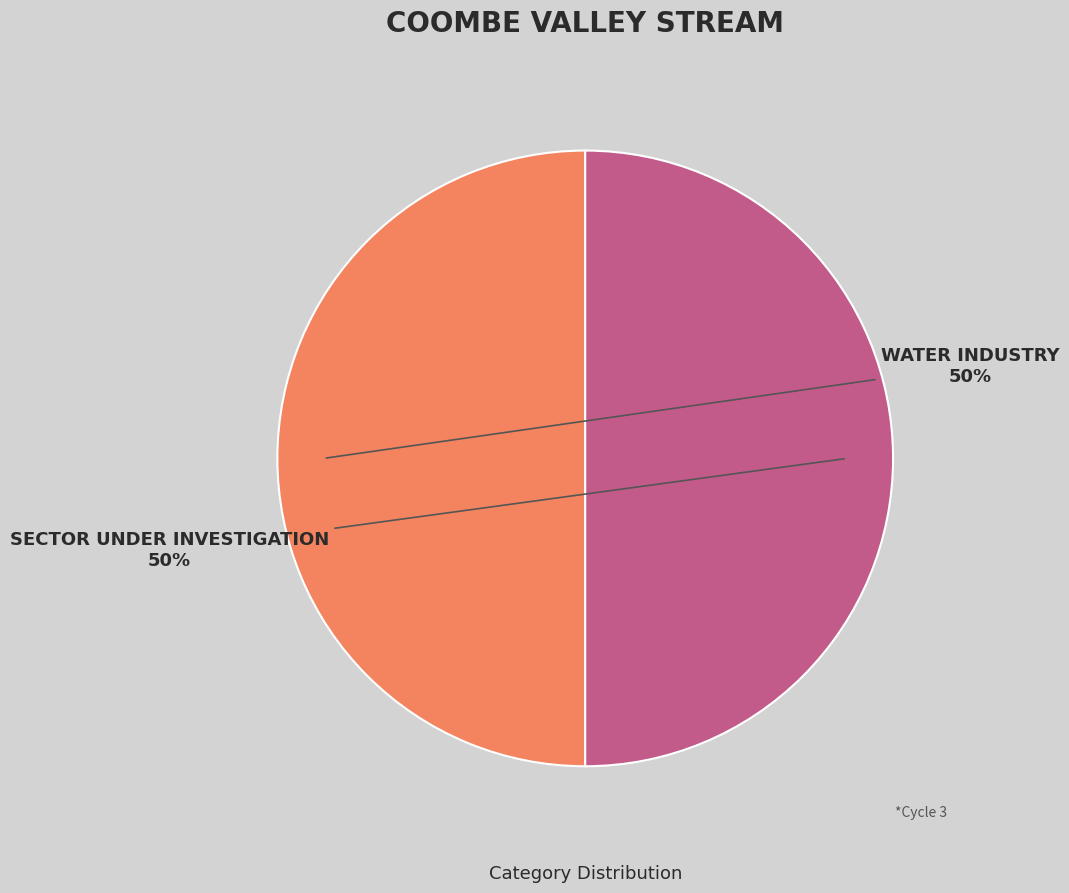

How many segments does this pie chart have?

2